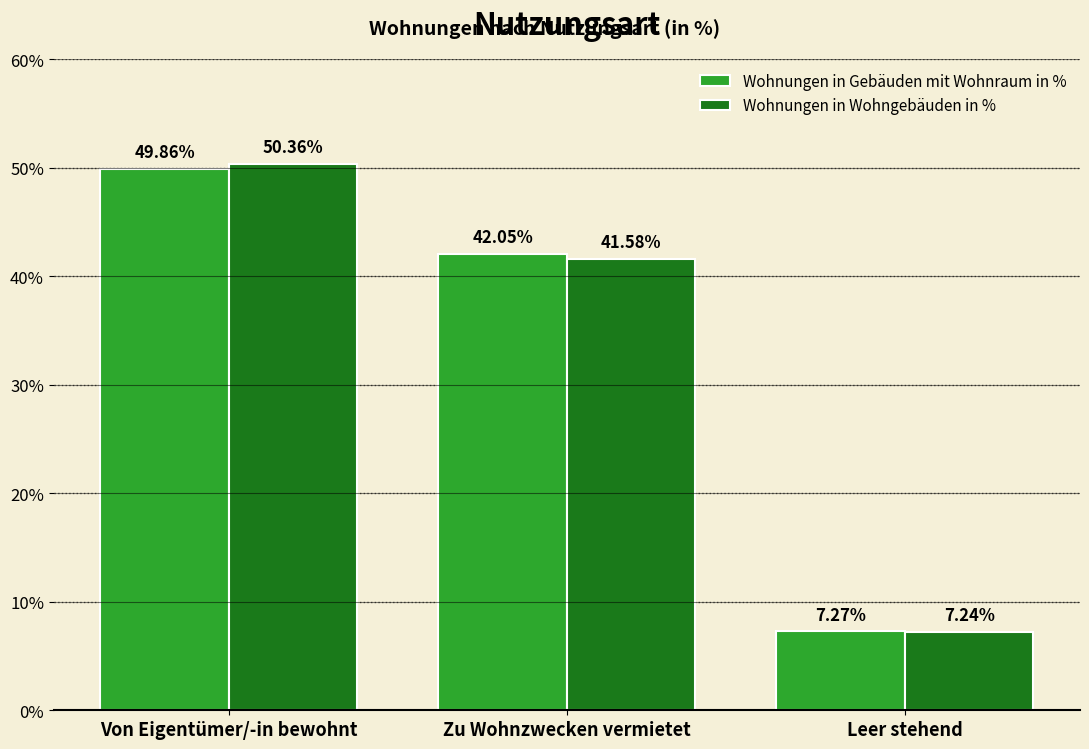

Between Zu Wohnzwecken vermietet and Leer stehend, which series saw the biggest shift?

Wohnungen in Gebäuden mit Wohnraum in %